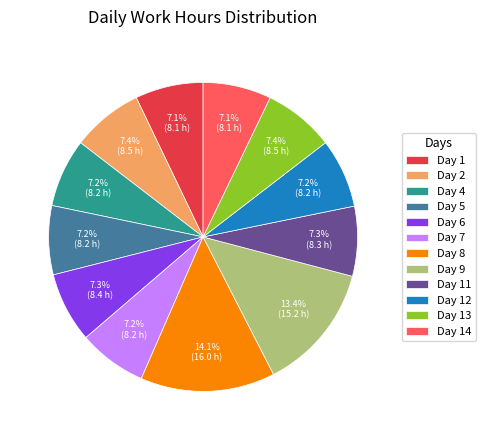

To the nearest percent, what is the difference between the largest and smallest slice percentages?

7%